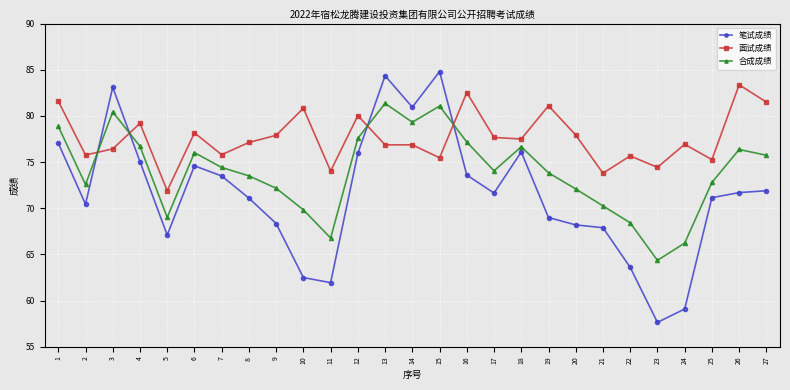

True or false: 笔试成绩 has a value of 107.8 at 17.

False